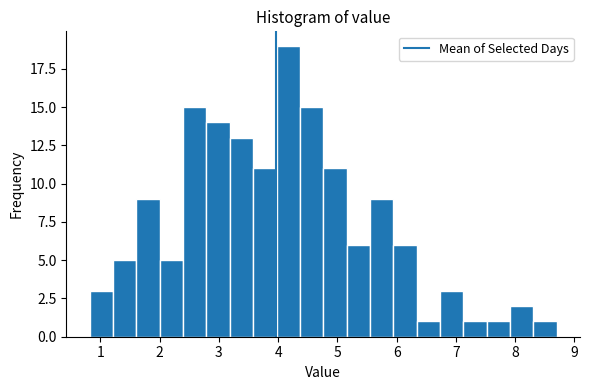

Read against the x-axis, roughly where is the centre of the tallest bar?

4.2